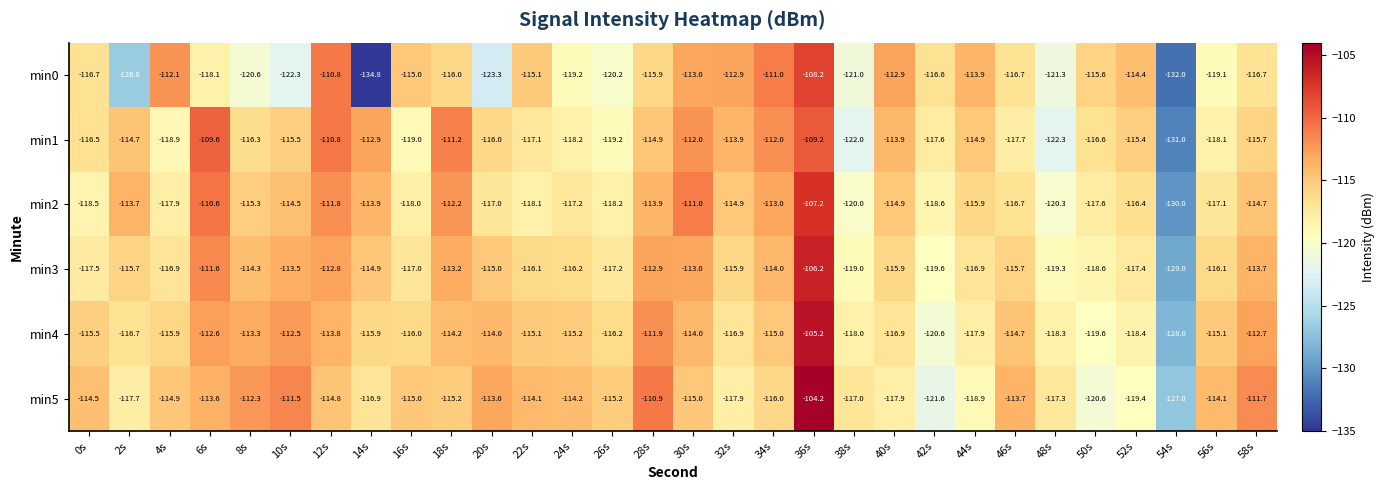

What is the sum of all min0 values?

-3532.0